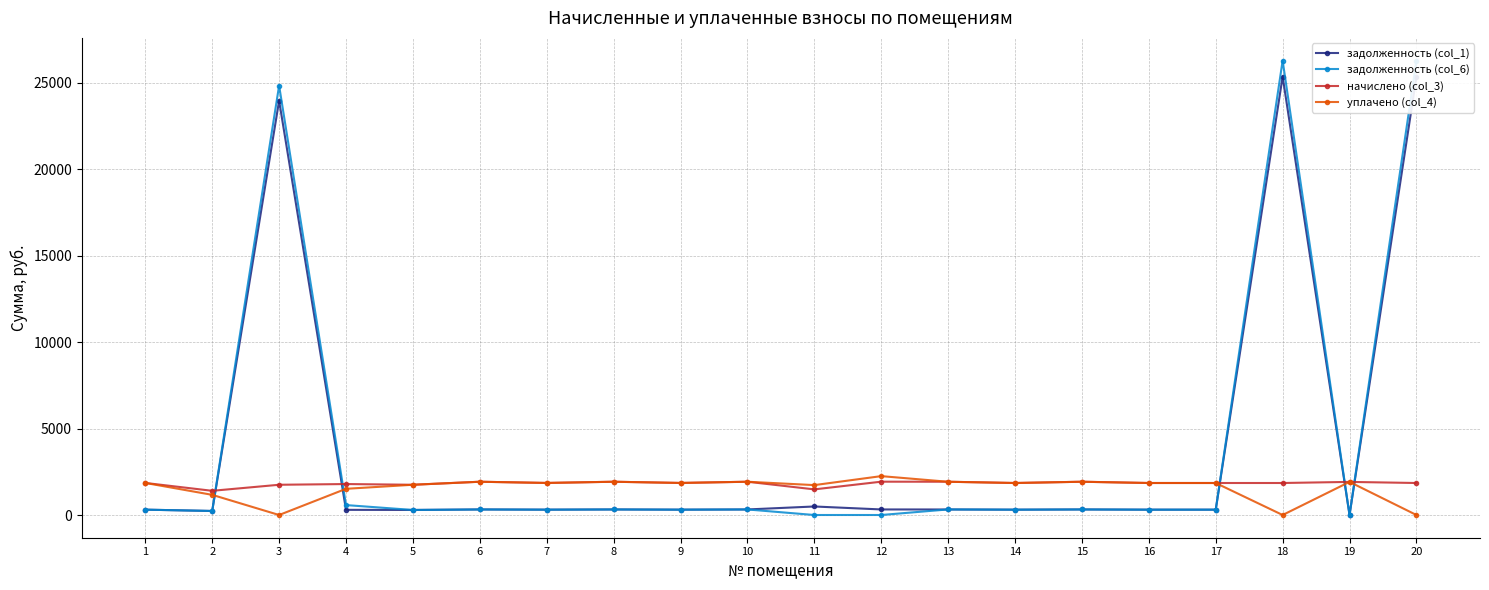

Rank the categories by начислено (col_3) value from lowest to highest.

2, 11, 3, 5, 4, 14, 16, 17, 18, 20, 1, 7, 9, 19, 6, 8, 10, 13, 15, 12